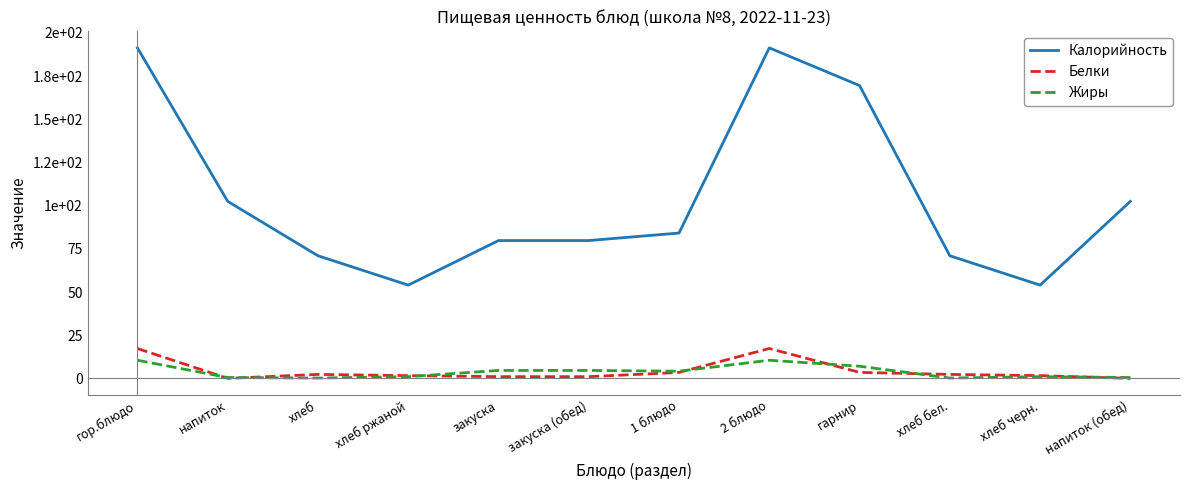

True or false: Калорийность and Жиры cross at least once.

False